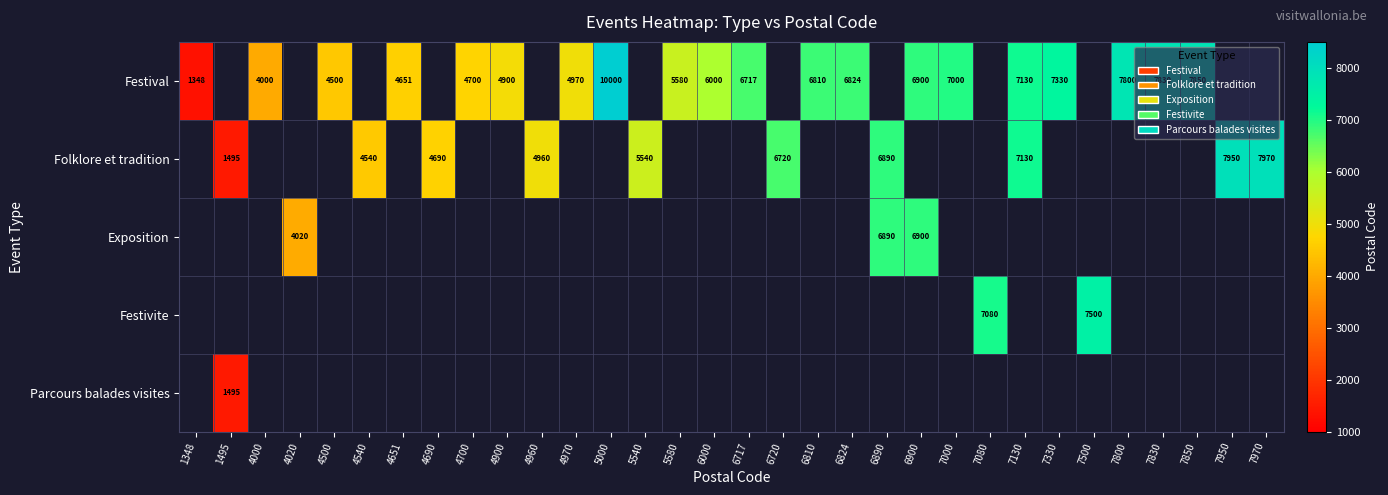

The value of Exposition at 6890 is 10520. True or false?

False